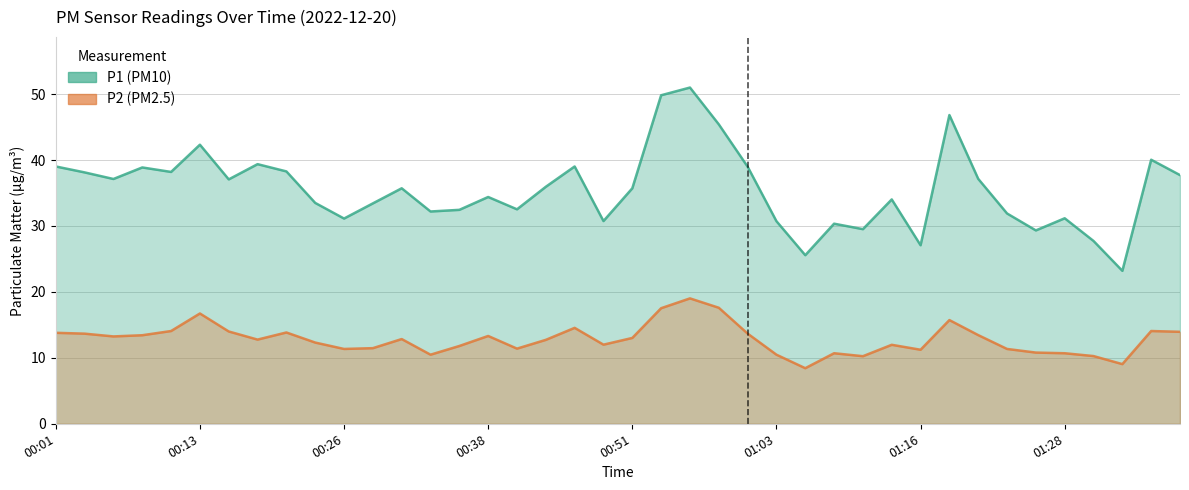

At how many categories does at least one series exceed 46?

3